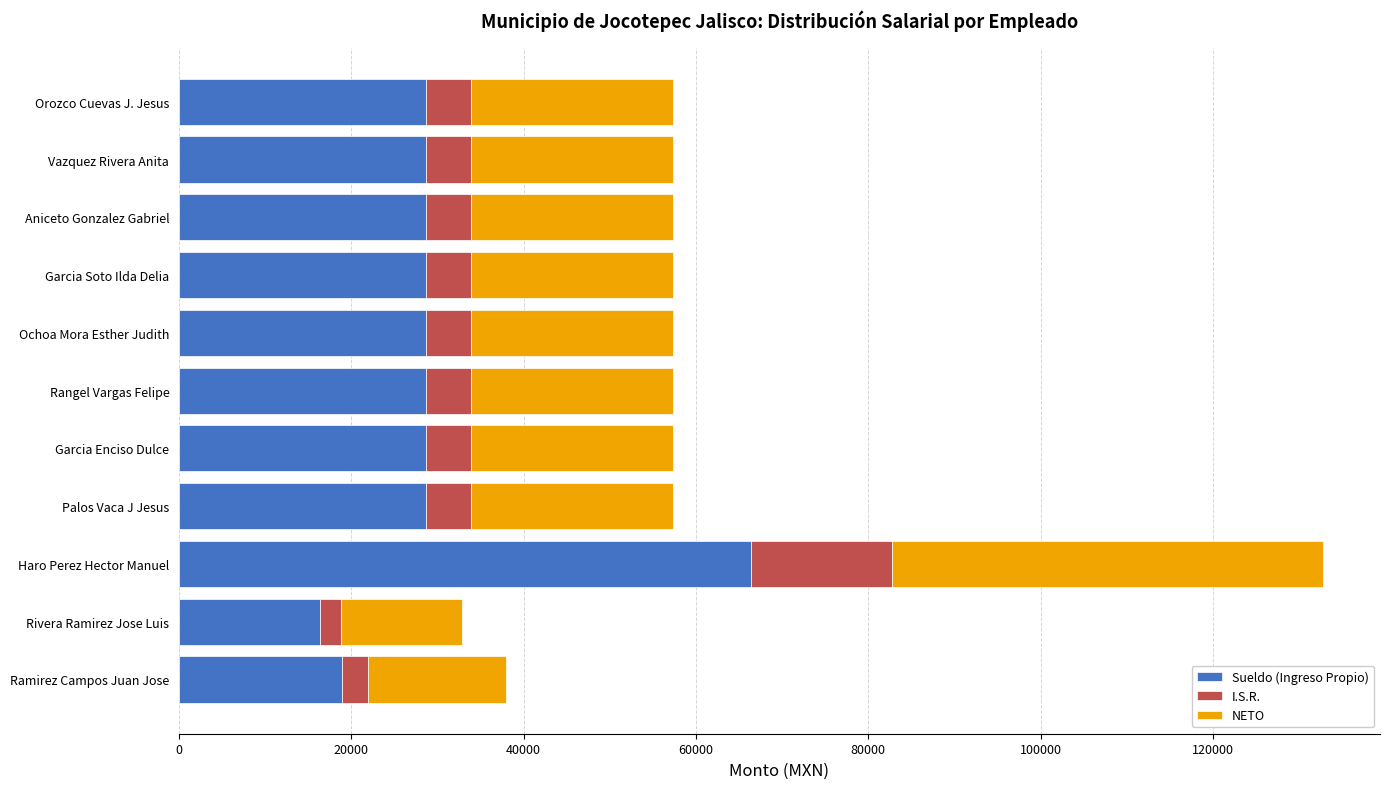

At which label does Sueldo (Ingreso Propio) reach its peak?

Haro Perez Hector Manuel